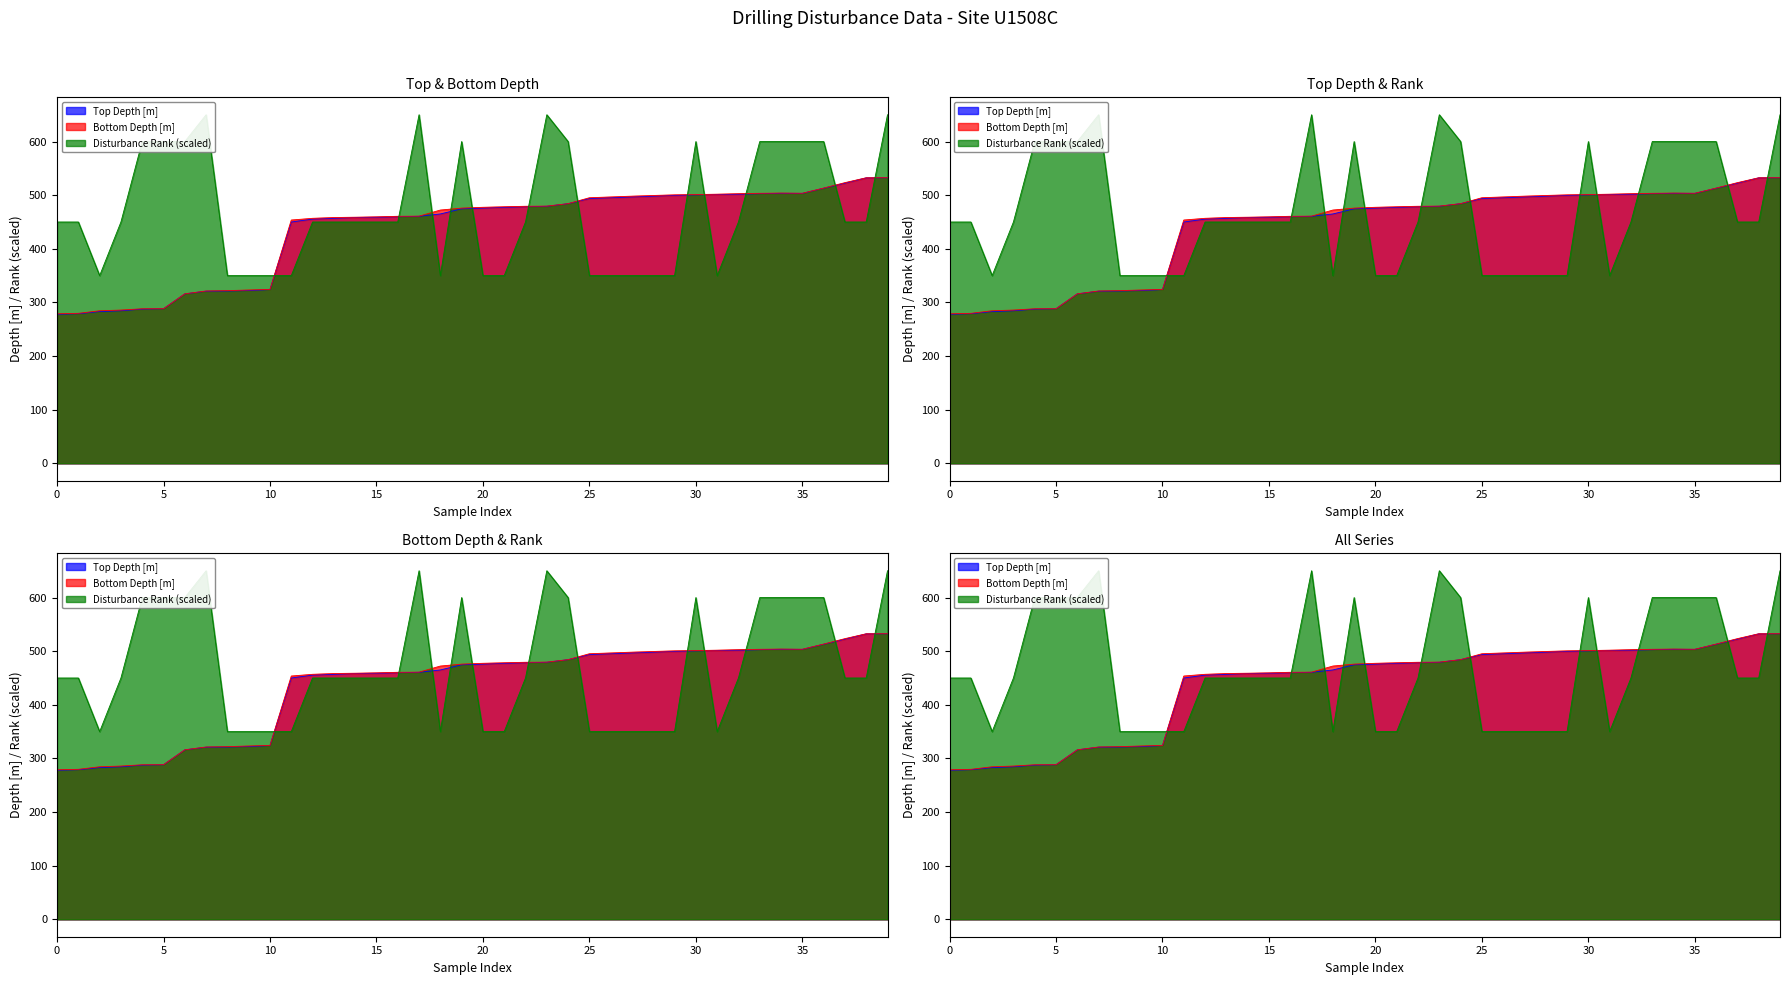

Where do Top Depth [m] and Drilling disturbance intensity rank first cross each other?

10 and 11